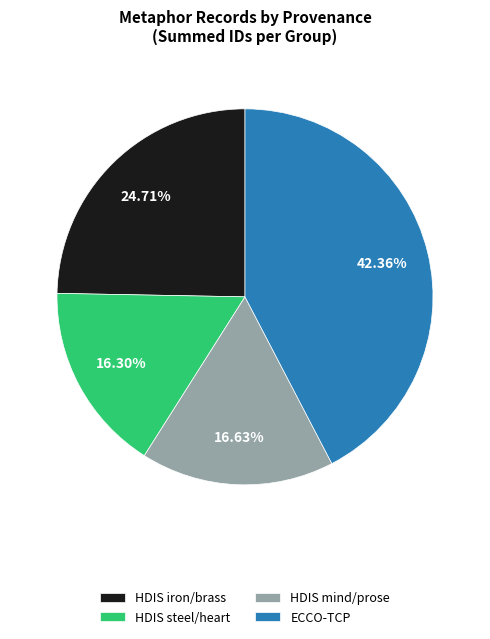

What is the largest slice in the pie chart?

ECCO-TCP